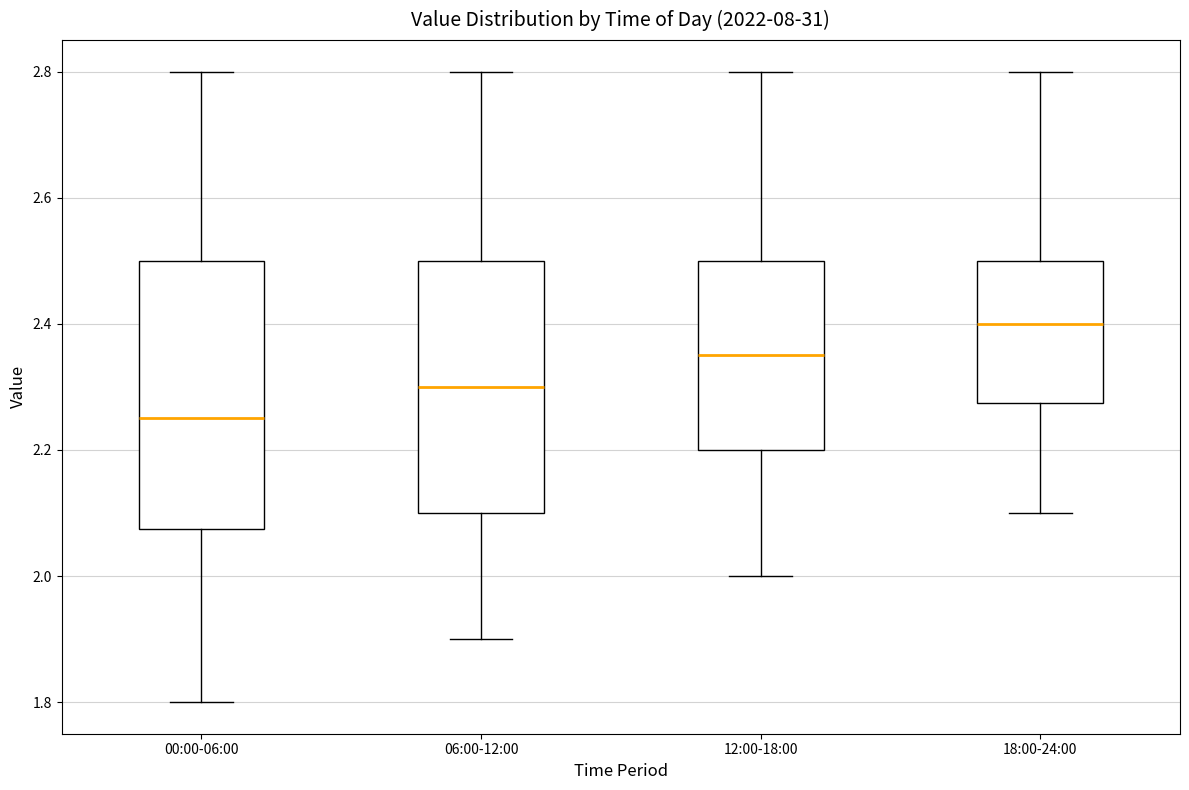

Which box is the tallest, from its lower edge to its upper edge?

00:00-06:00